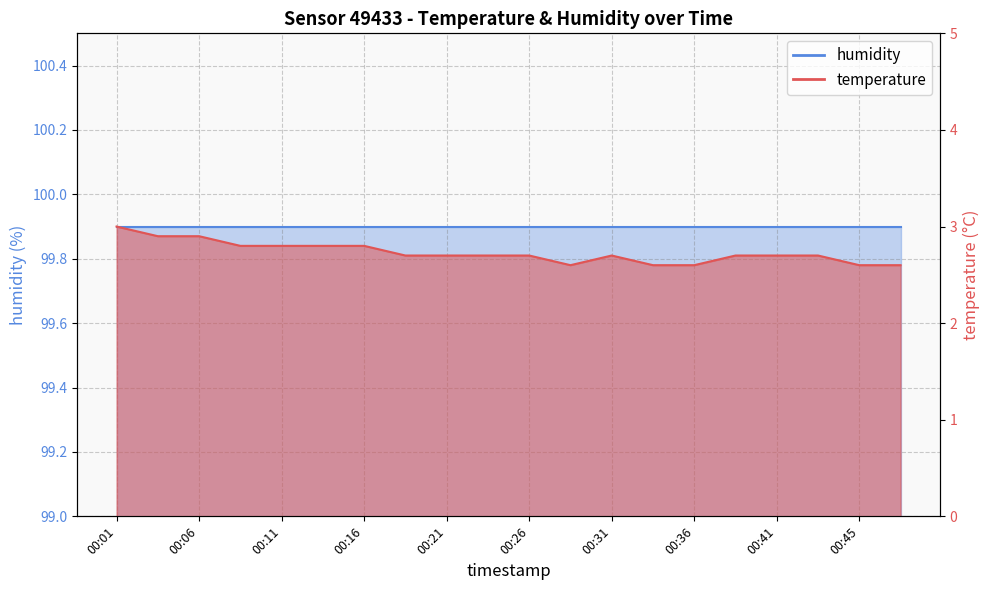

Is it true that the value at 00:13 is 2.8?

True